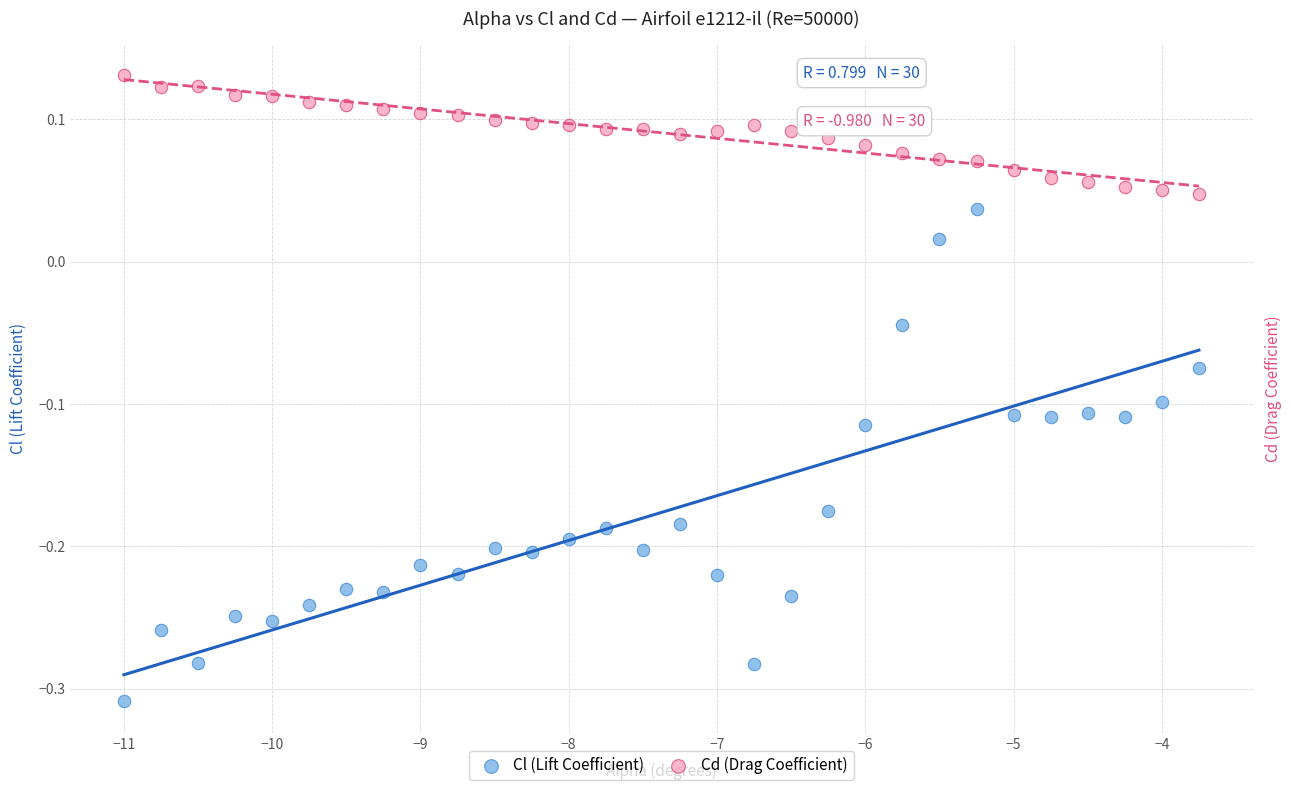

Which series reaches the maximum Y coordinate?

Cd (Drag Coefficient)